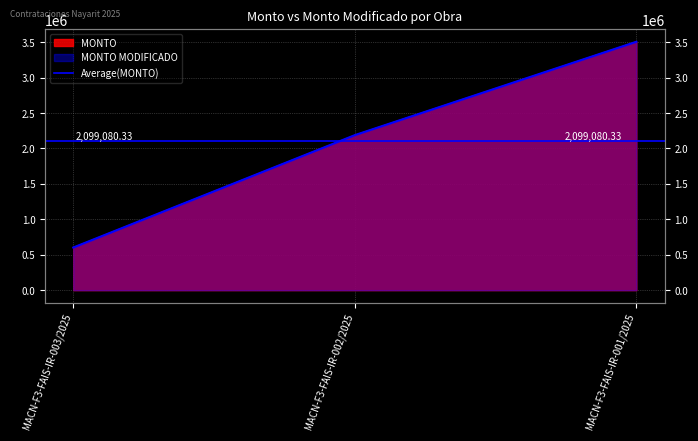

How many data points in MONTO MODIFICADO are less than 2188553?

1